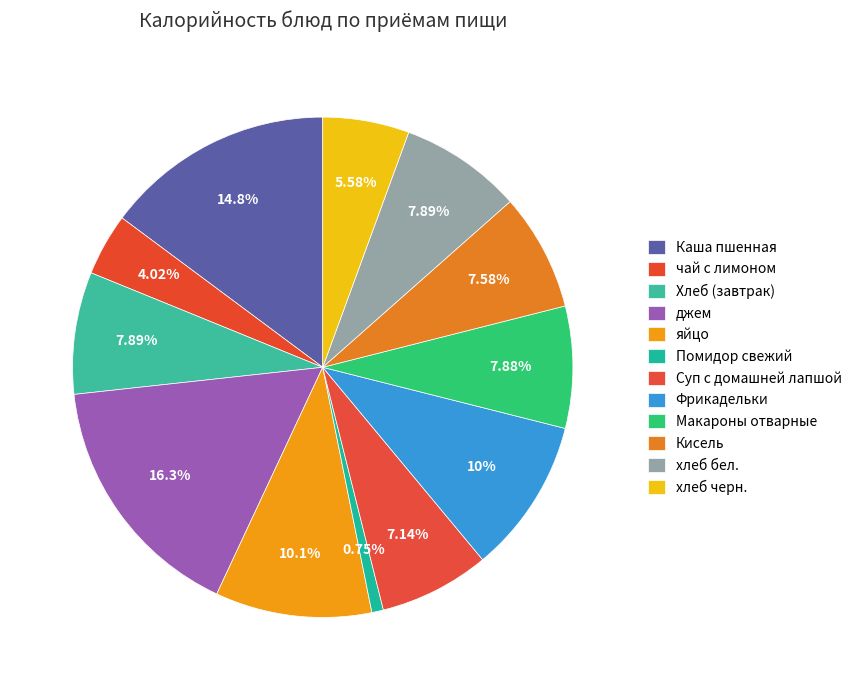

Combined, what portion of the pie is яйцо and Фрикадельки?

20.1%